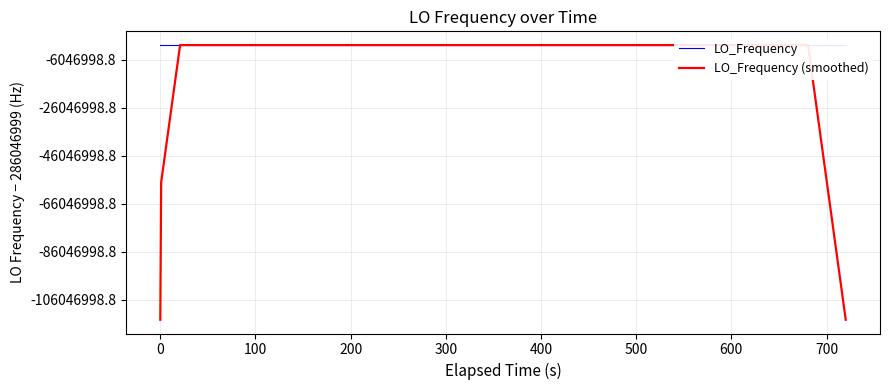

Does the chart display data point markers on the line(s)?

No